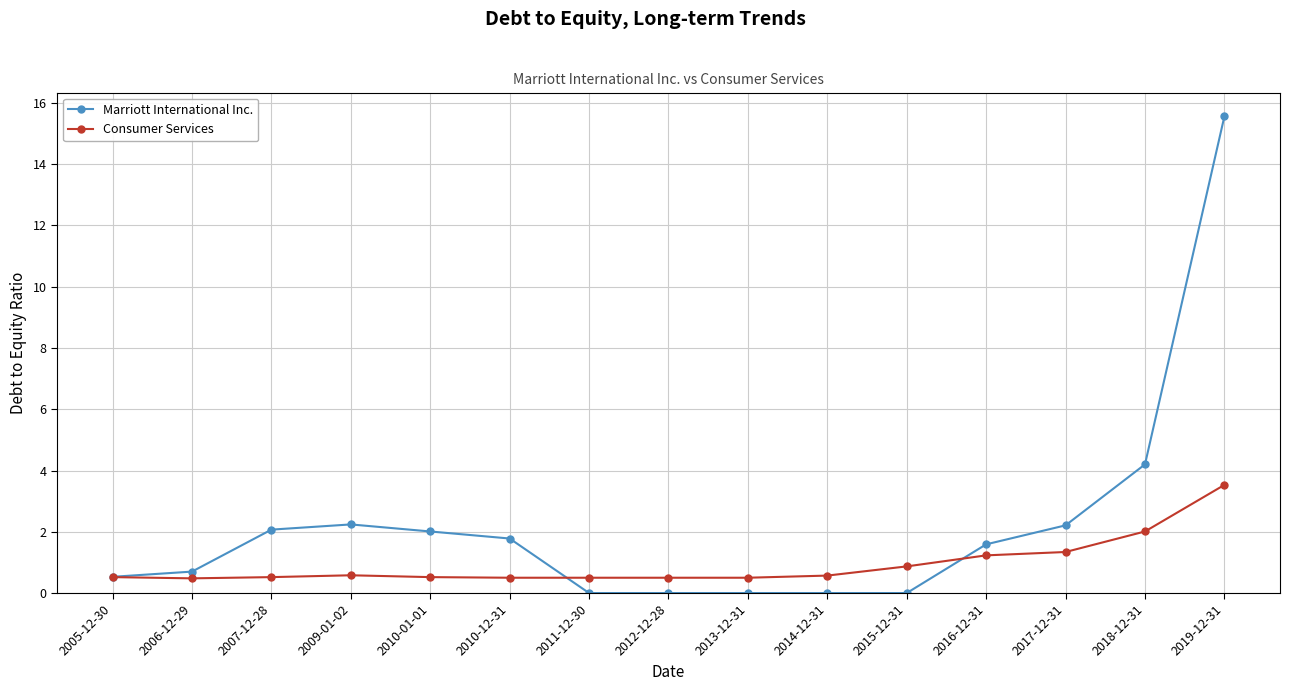

What is the value of the Consumer Services point at the 14th from the left?

2.0